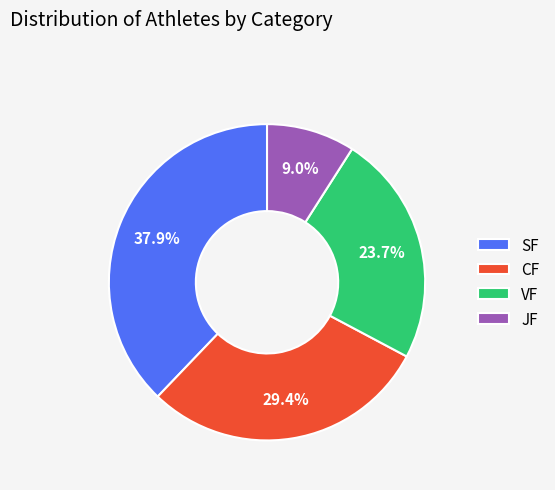

What is the smallest slice in the pie chart?

JF